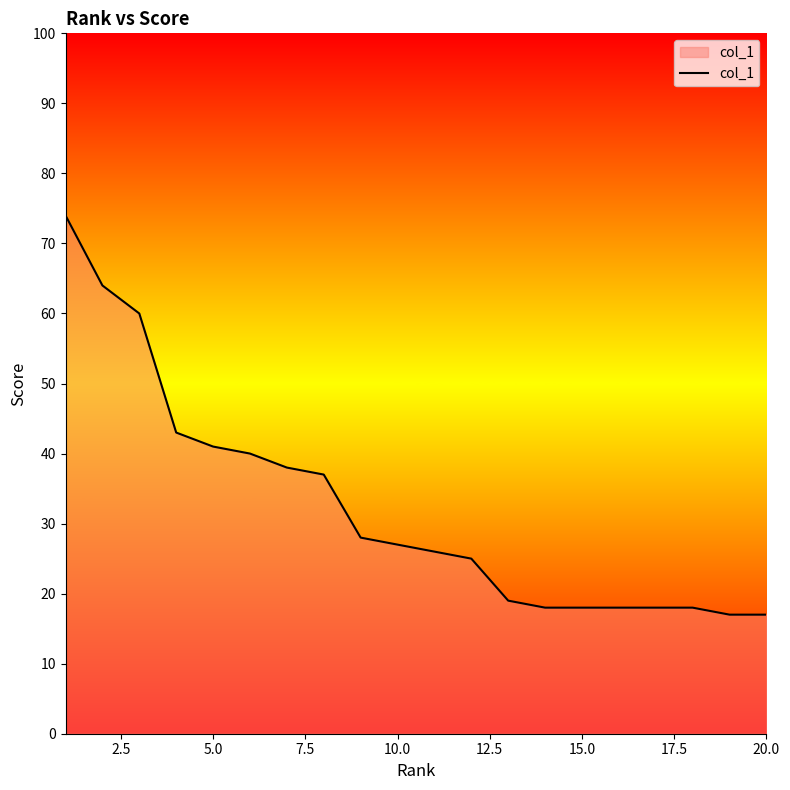

Reading left to right, list all the values displayed in this chart.

74	64	60	43	41	40	38	37	28	27	26	25	19	18	18	18	18	18	17	17